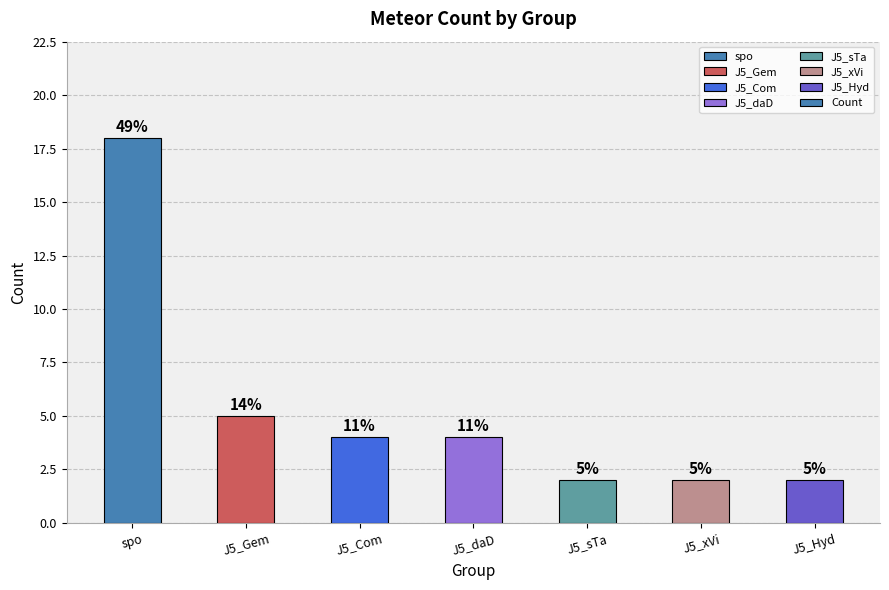

True or false: the data shows 5 at J5_Gem.

True